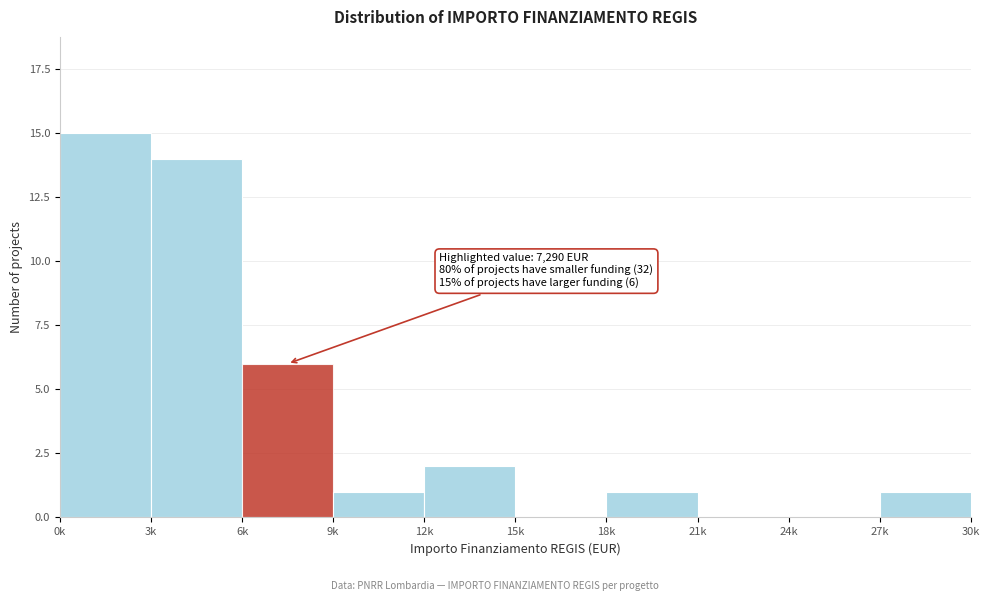

Reading right to left, extract all data points from this chart.

27k=1	24k=0	21k=0	18k=1	15k=0	12k=2	9k=1	6k=6	3k=14	0k=15